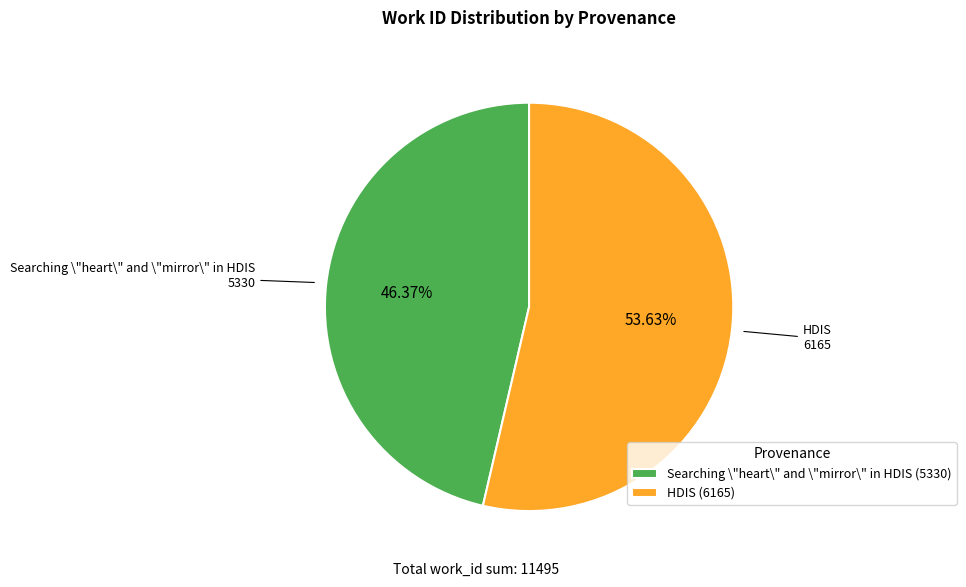

To the nearest percent, what is the difference between the largest and smallest slice percentages?

7%